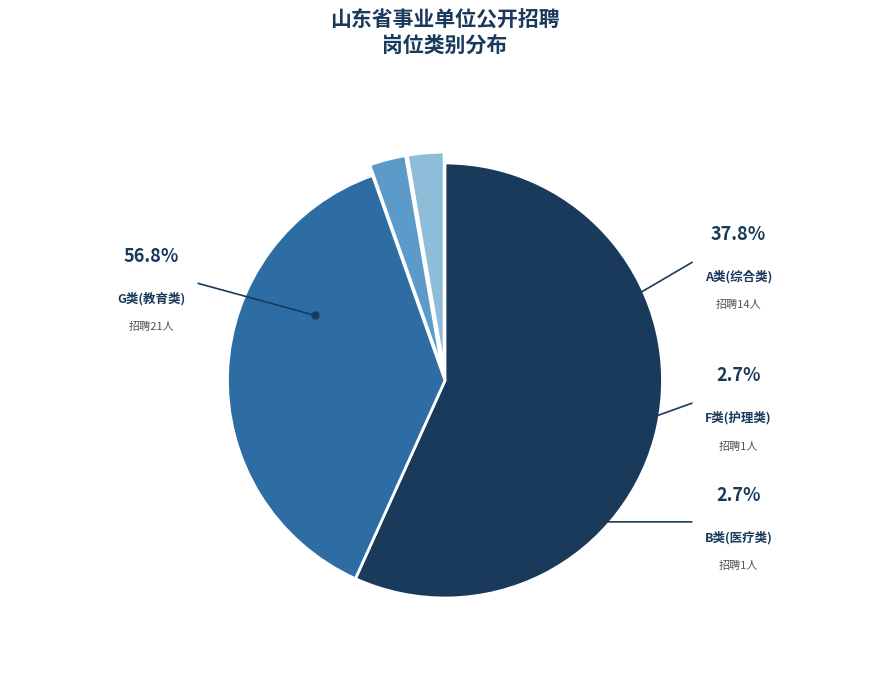

Is there a majority slice in this chart?

Yes